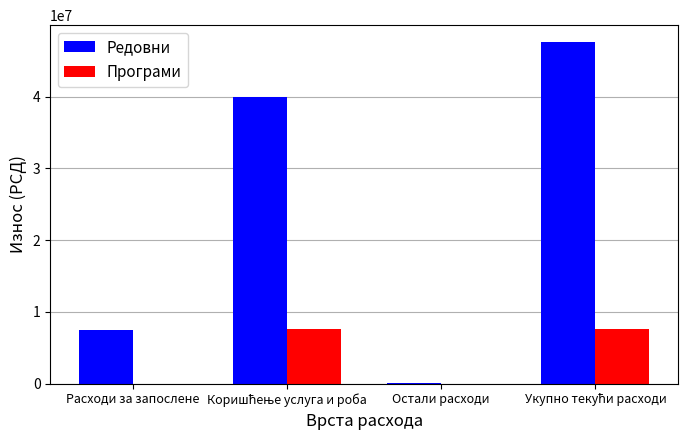

What is the total value across all series at Расходи за запослене?

7541458